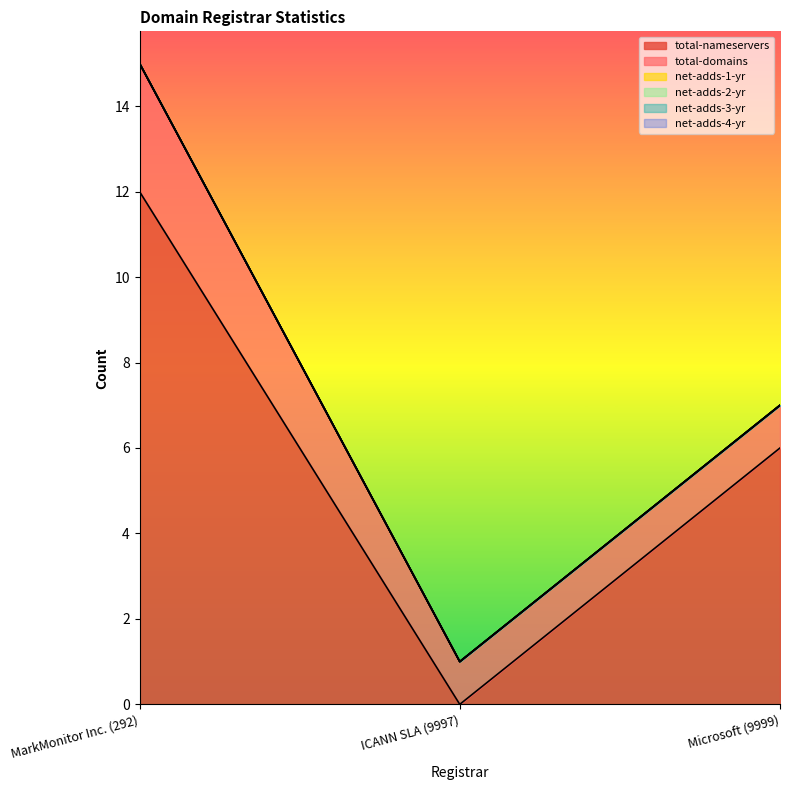

At which category does the chart reach its minimum across all series?

ICANN SLA (9997)